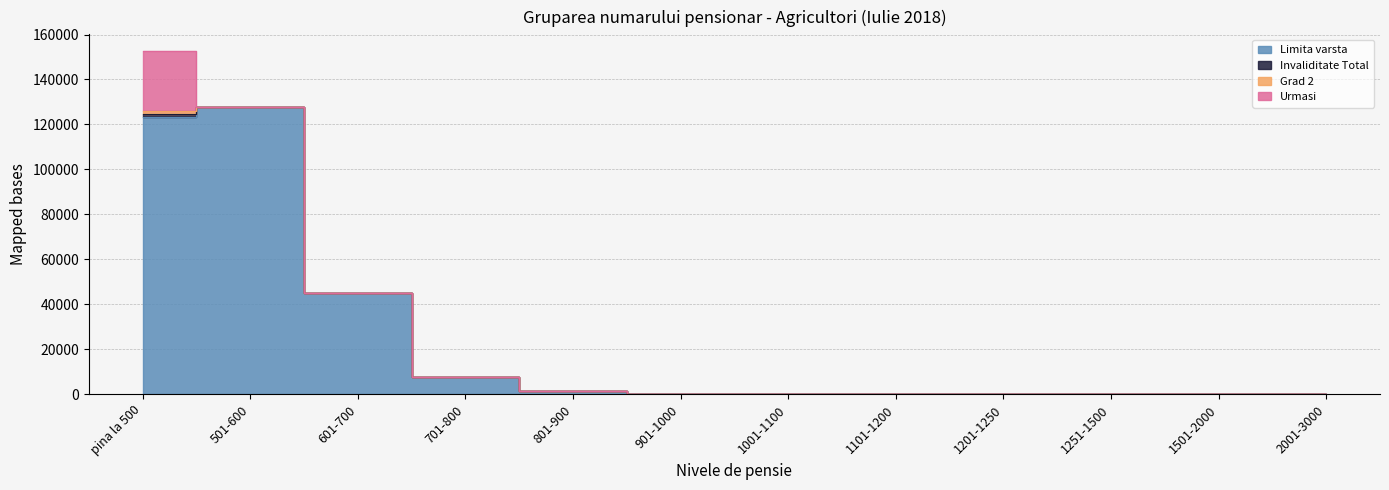

Rank the categories by Invaliditate Total value from lowest to highest.

801-900, 901-1000, 1001-1100, 1201-1250, 1251-1500, 1501-2000, 2001-3000, 1101-1200, 701-800, 601-700, 501-600, pina la 500